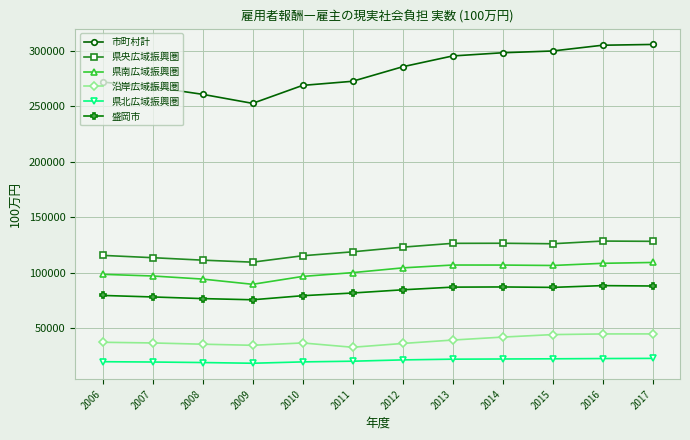

What is the difference between the highest and lowest values at 2014?

275738